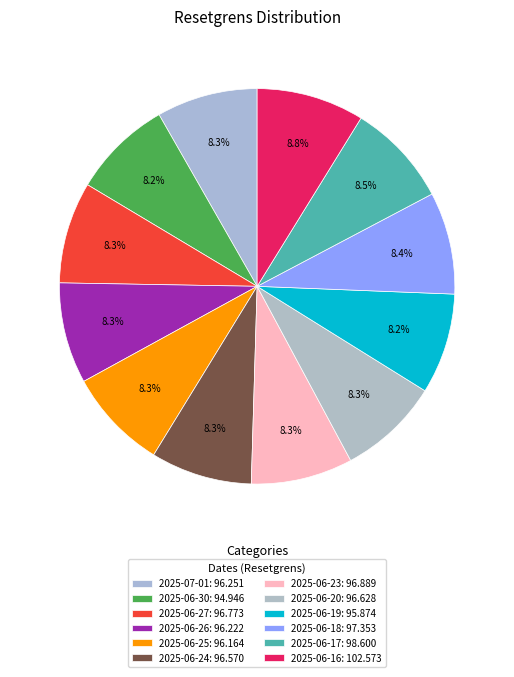

Rank the categories by value from highest to lowest.

2025-06-16, 2025-06-17, 2025-06-18, 2025-06-23, 2025-06-27, 2025-06-20, 2025-06-24, 2025-07-01, 2025-06-26, 2025-06-25, 2025-06-19, 2025-06-30